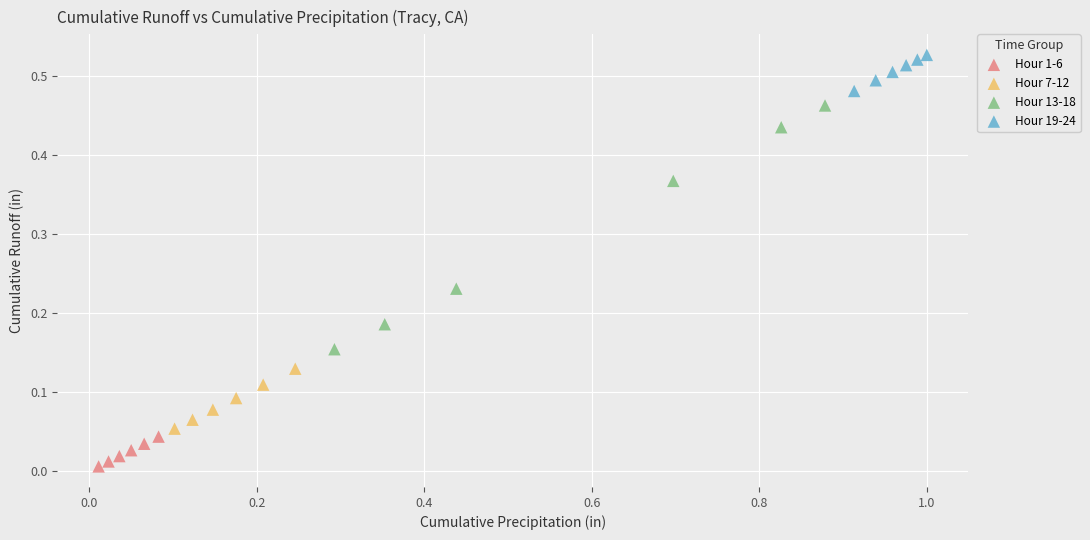

What are all the series names shown in the legend?

Hour 1-6, Hour 7-12, Hour 13-18, Hour 19-24